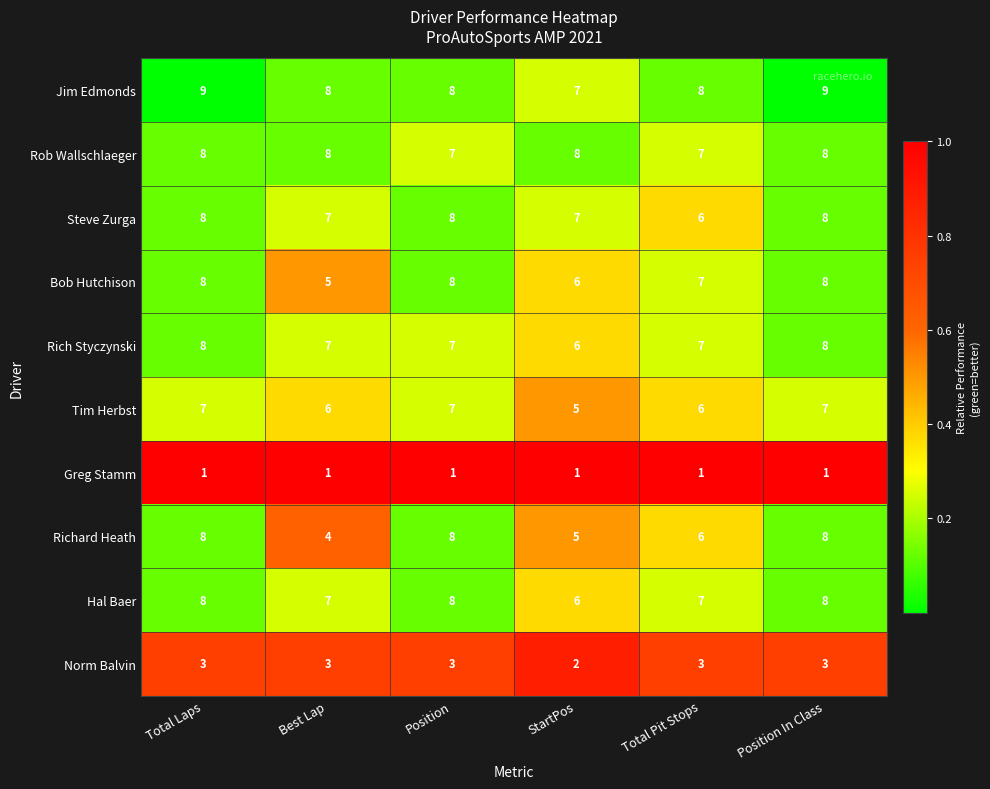

True or false: Greg Stamm has a value of 1 at Position.

True